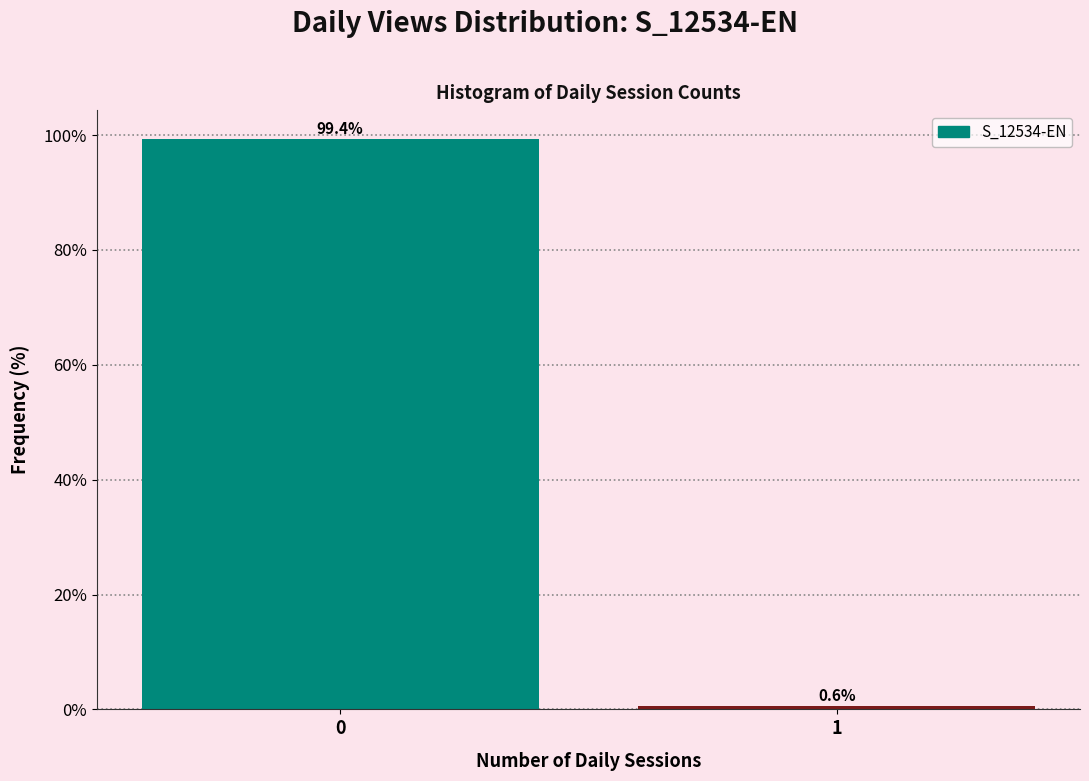

Reading left to right, extract all data points from this chart.

0=99.4	1=0.6